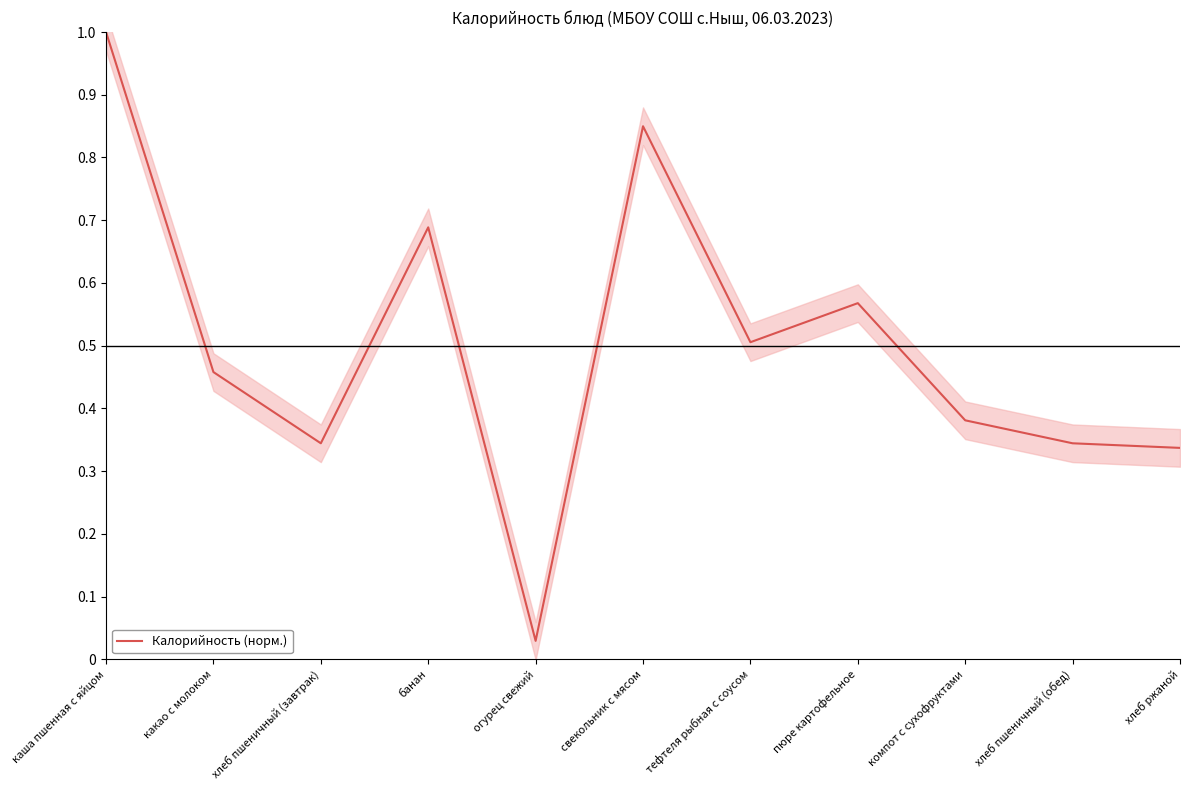

Count the number of categories in the chart.

11